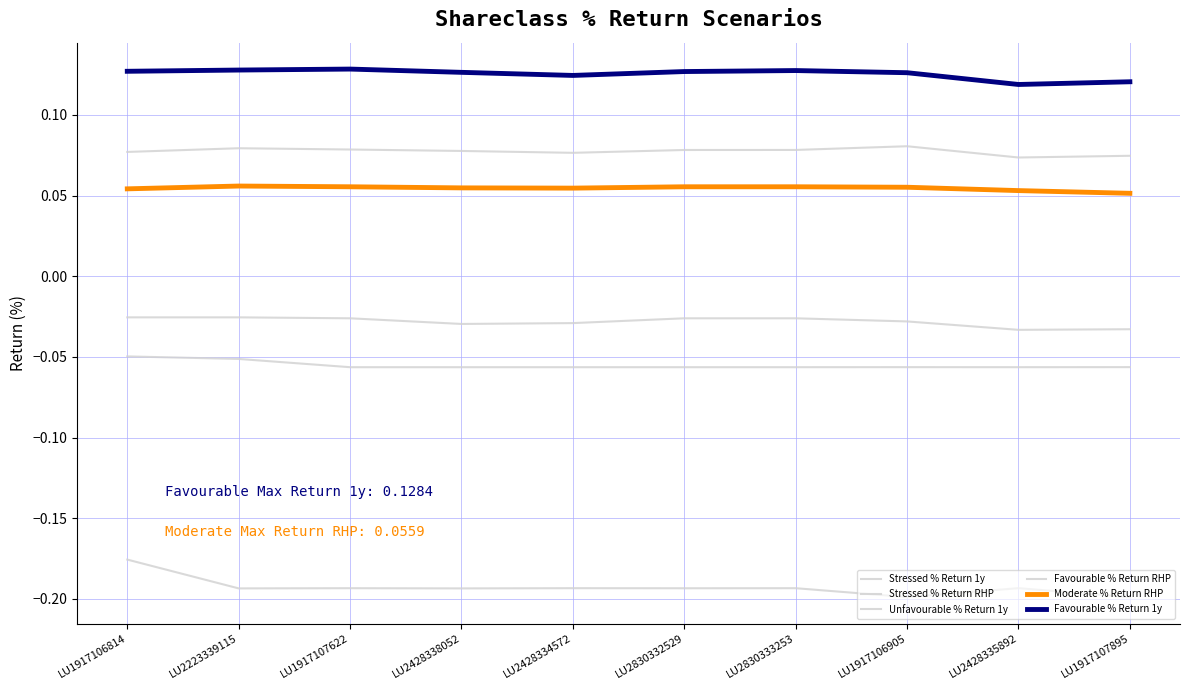

What is the label of the 6th point from the left?

LU2830332529